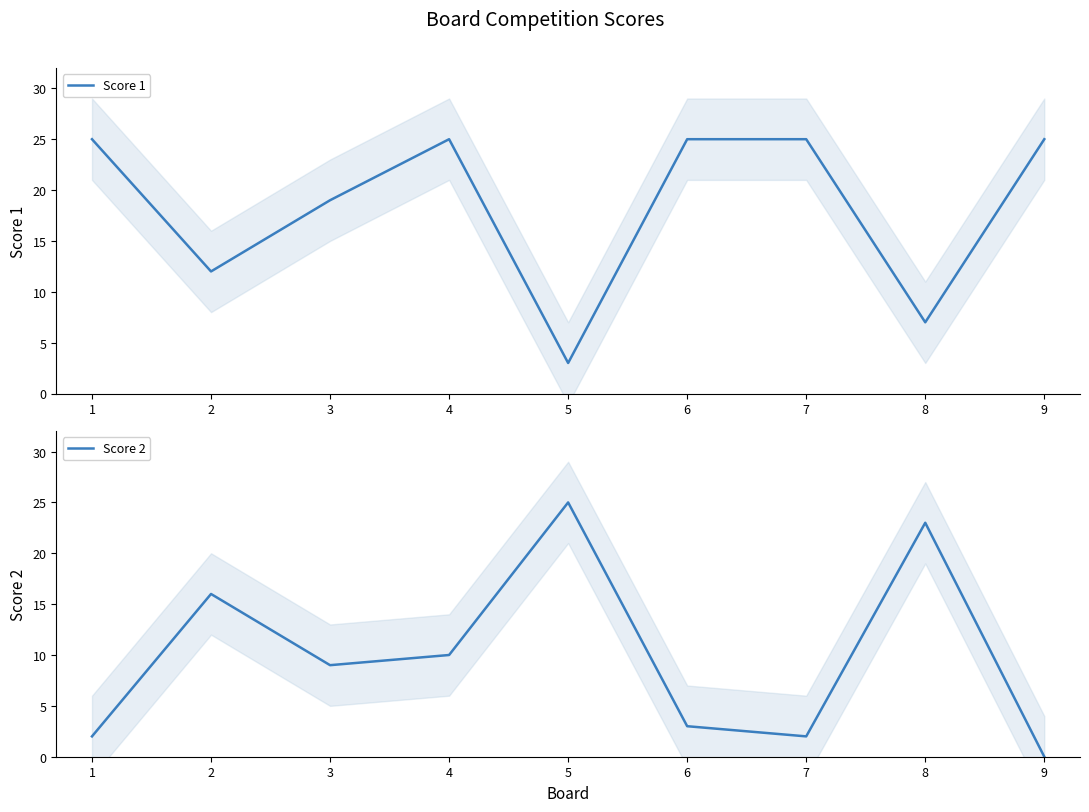

True or false: Score 2 has more than 0 interior local peaks.

True